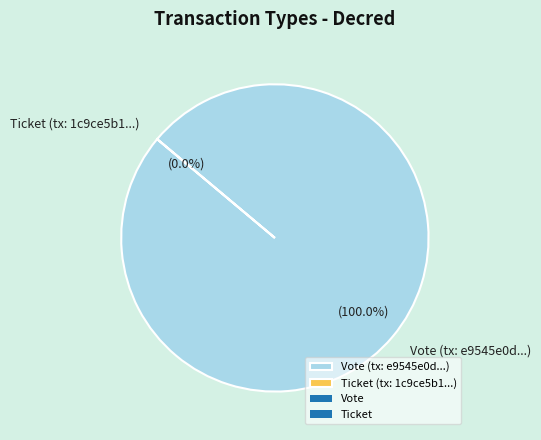

Rank the categories by value from highest to lowest.

Vote, Ticket